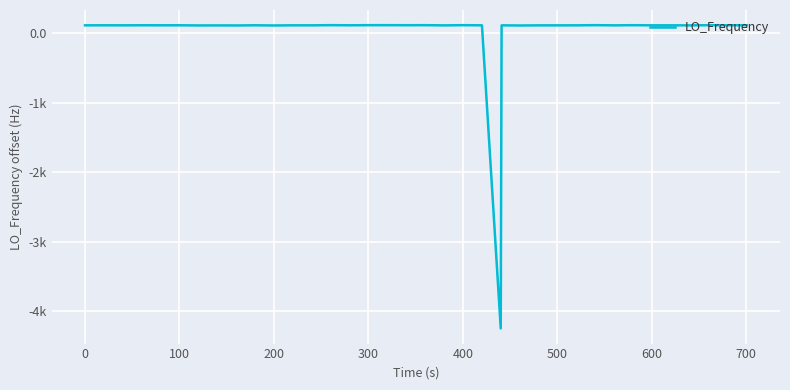

Does the chart have visible grid lines?

Yes